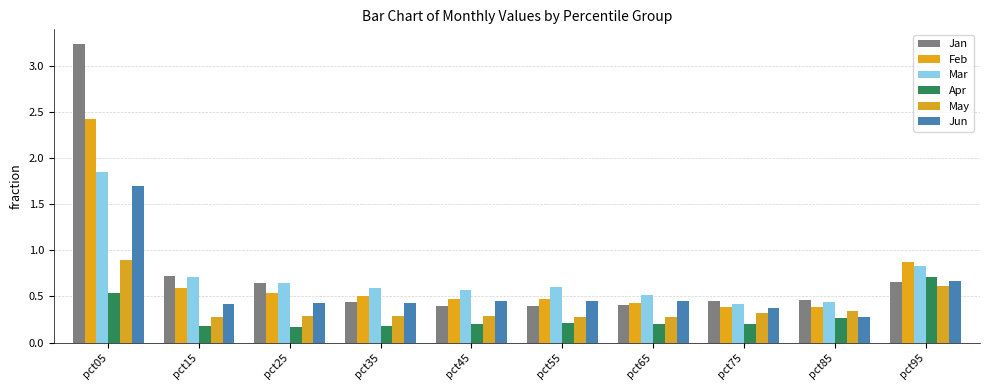

What is the highest value of the Feb series?

2.4